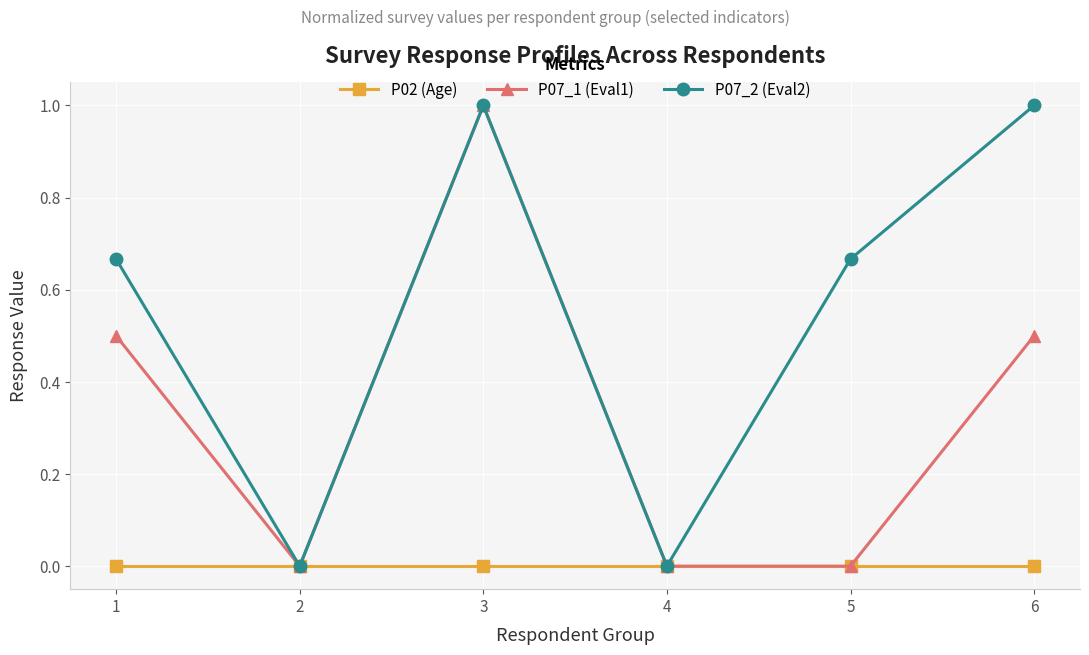

At which category is the sum across all series the highest?

3